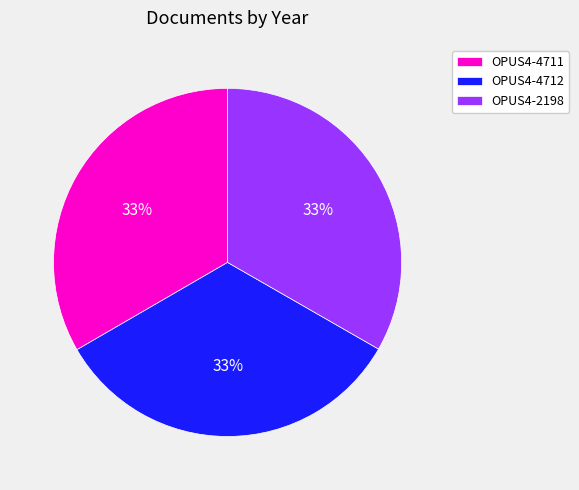

Is there any slice that represents more than half of the pie?

No